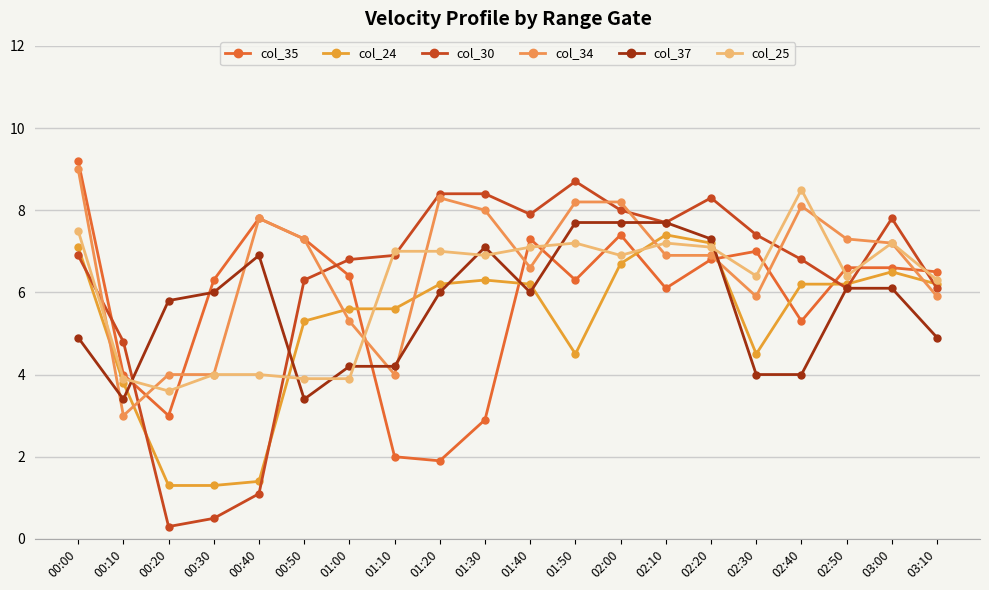

Rank the categories by col_25 value from lowest to highest.

00:20, 00:10, 00:50, 01:00, 00:30, 00:40, 03:10, 02:30, 02:50, 01:30, 02:00, 01:10, 01:20, 01:40, 02:20, 01:50, 02:10, 03:00, 00:00, 02:40